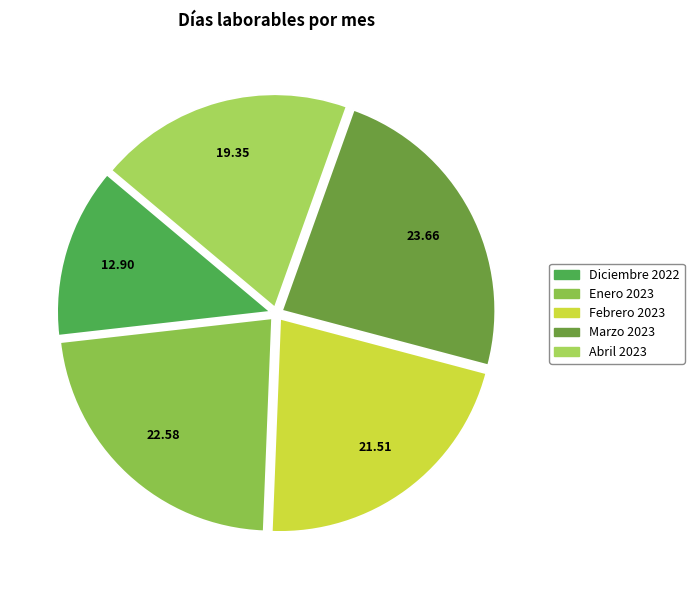

Is it true that Abril 2023 is 6% of the pie?

False